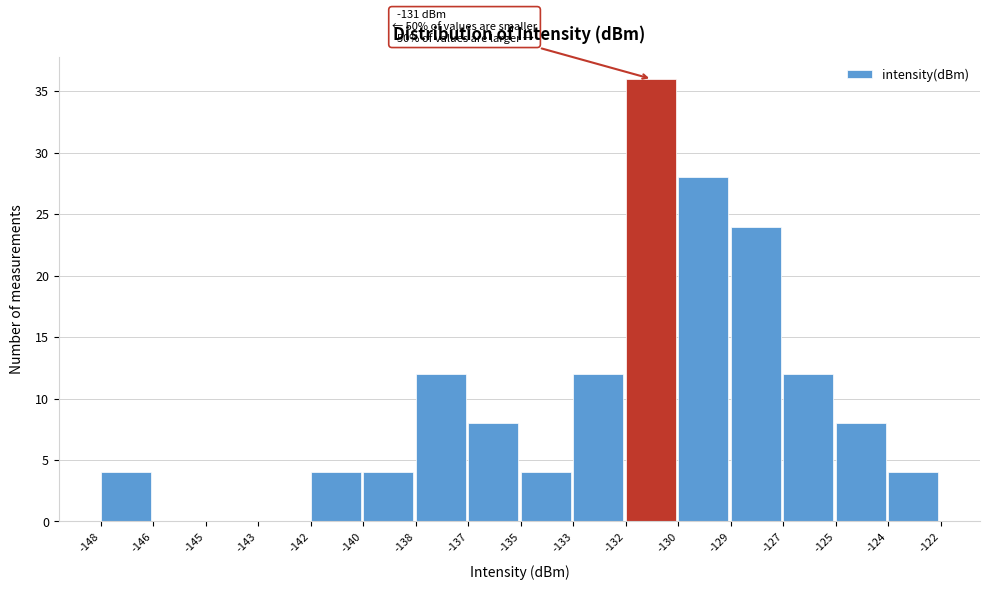

Reading left to right, what are all the values shown in this chart?

-148=4	-146=0	-145=0	-143=0	-142=4	-140=4	-138=12	-137=8	-135=4	-133=12	-132=36	-130=28	-129=24	-127=12	-125=8	-124=4